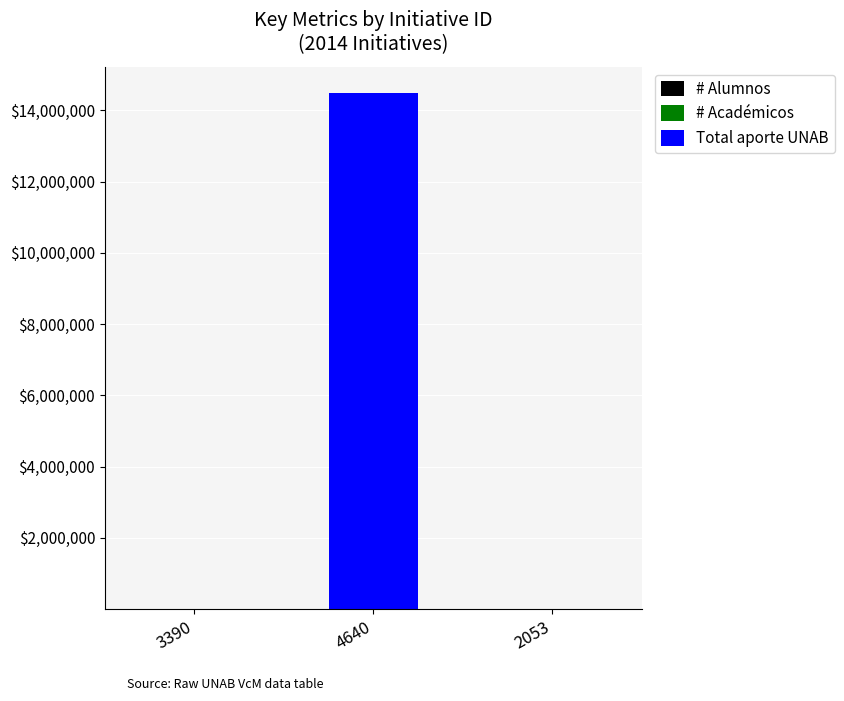

At which category is the sum across all series the highest?

4640